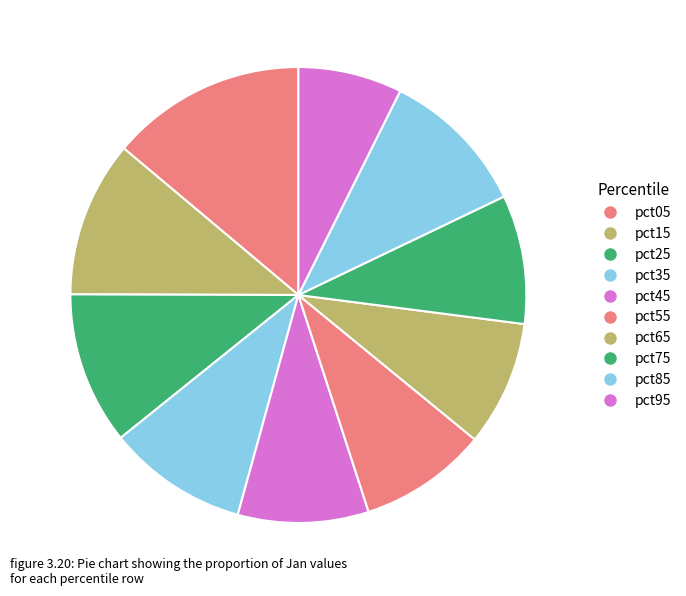

How many slices are in this pie chart?

10